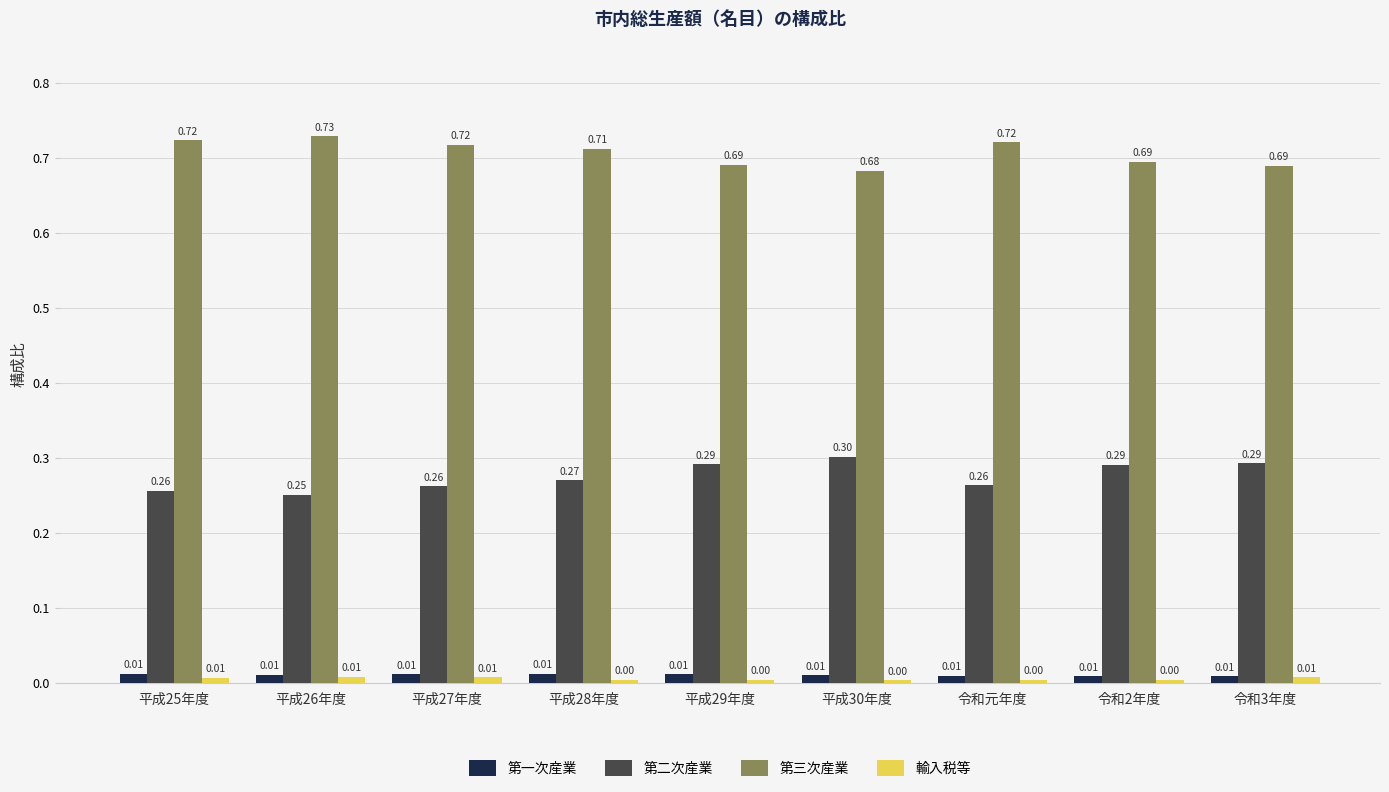

What is the sum of all 第二次産業 values?

2.5